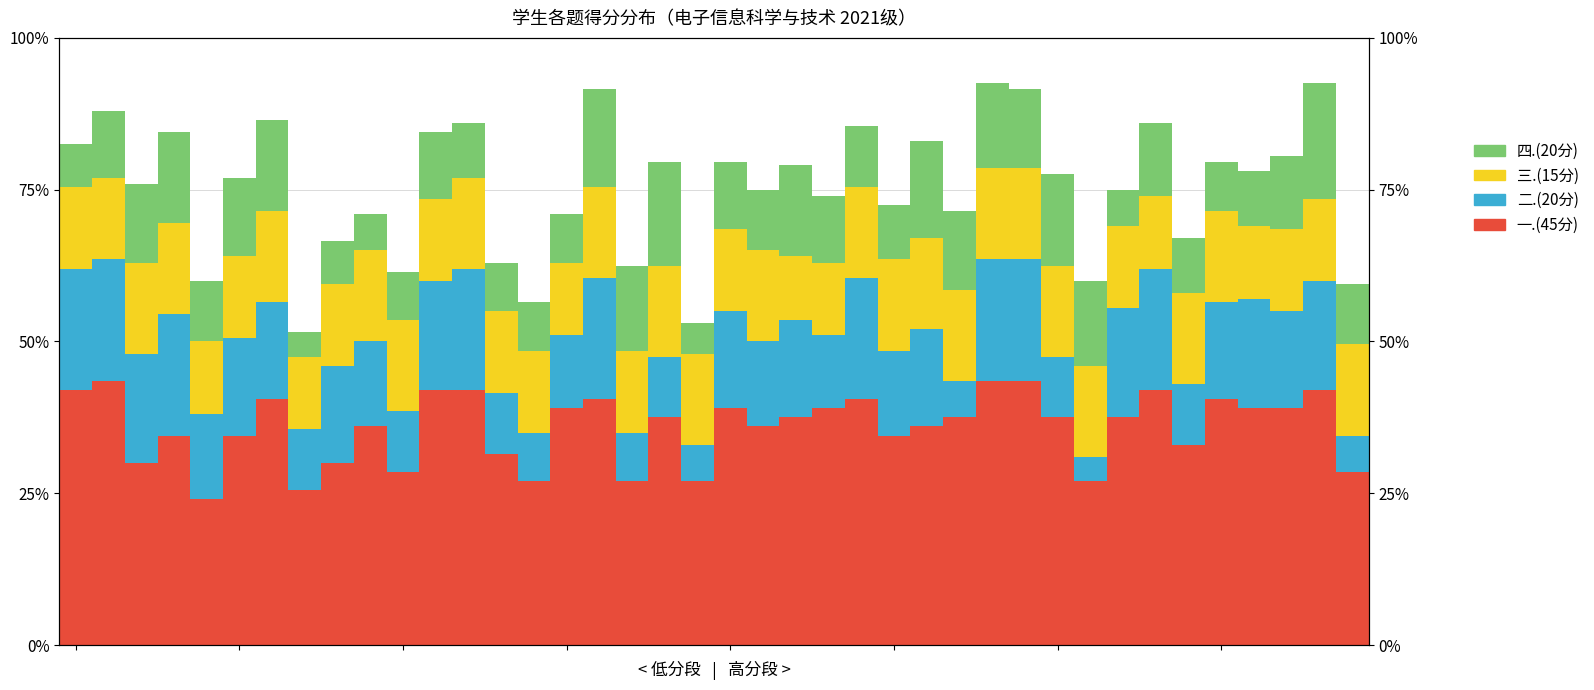

List the series in order of their peak value, highest first.

一.(45分), 二.(20分), 四.(20分), 三.(15分)